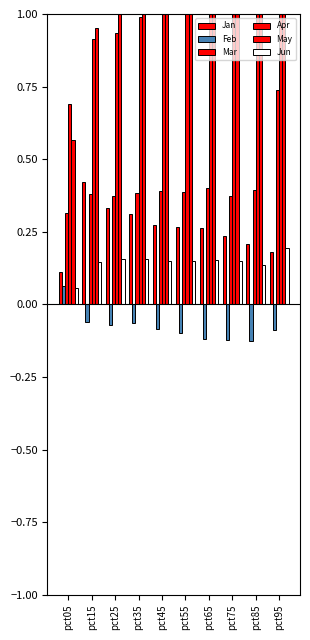

What is the maximum value shown in the chart?

1.2